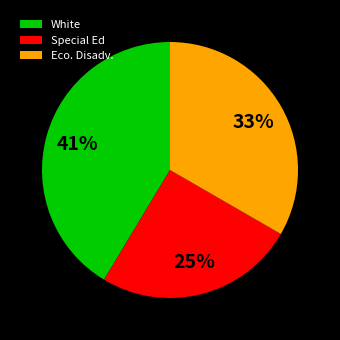

Combined, do White and Special Ed account for over 50%?

Yes